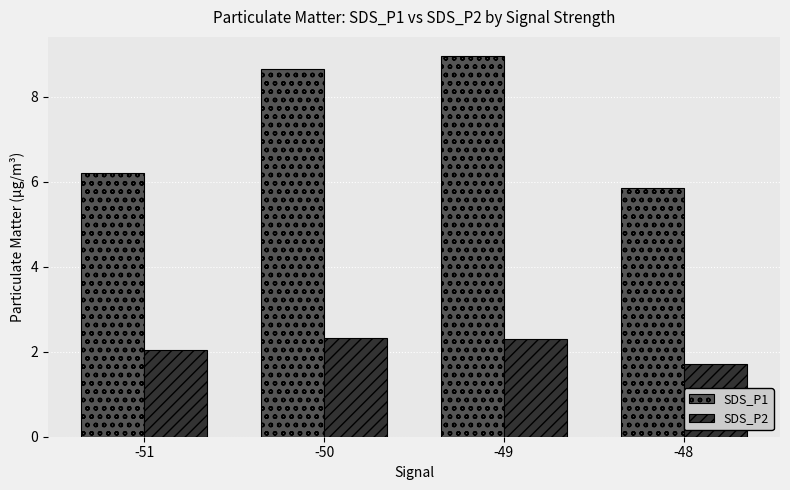

List the labels in order of SDS_P1 value, largest first.

-49, -50, -51, -48